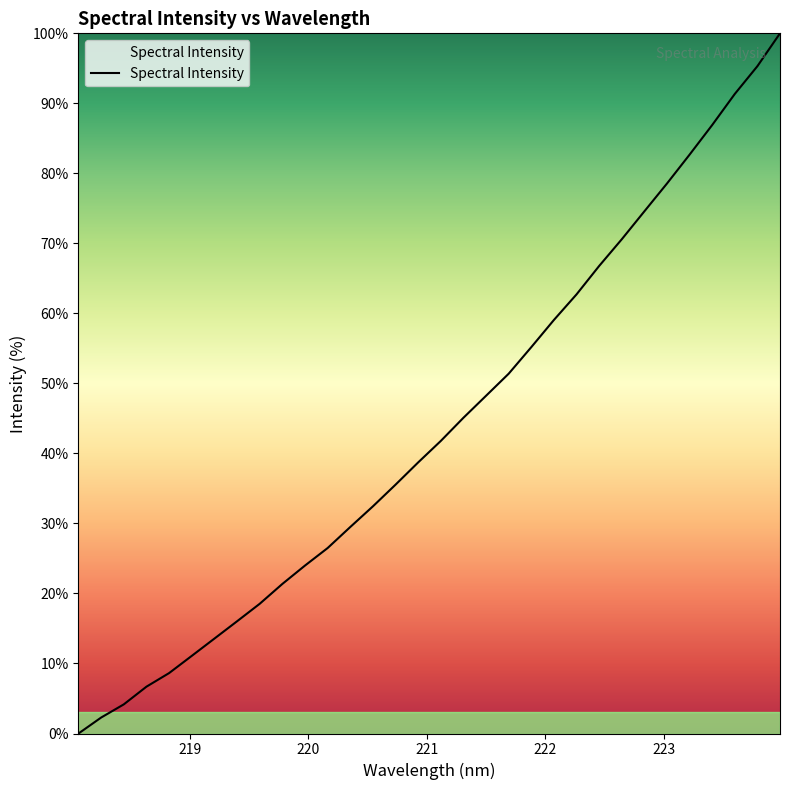

What is the difference between the maximum and minimum values?

100.0